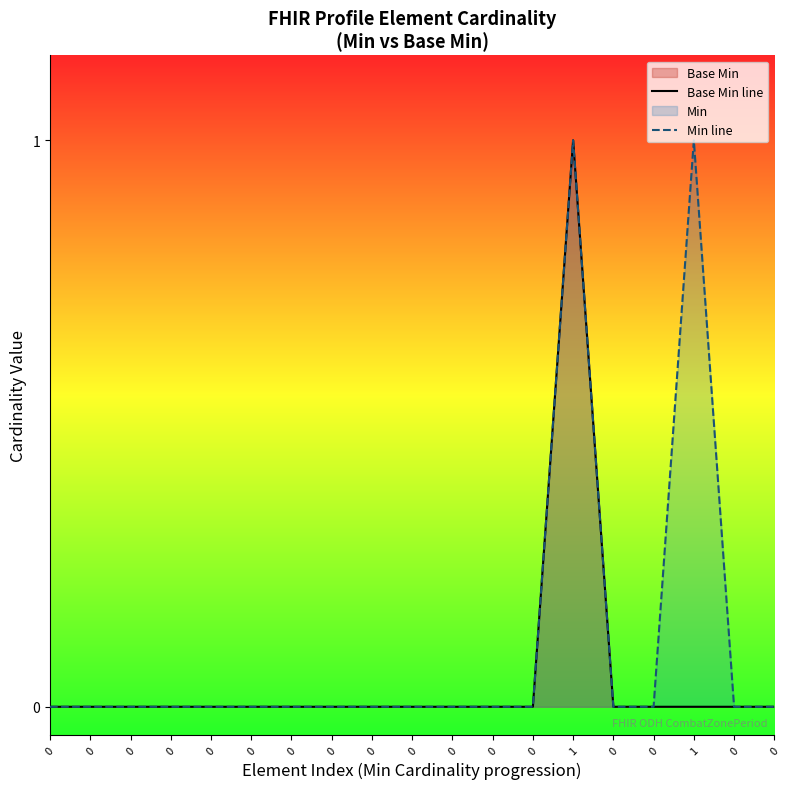

How many categories are shown in the chart?

19